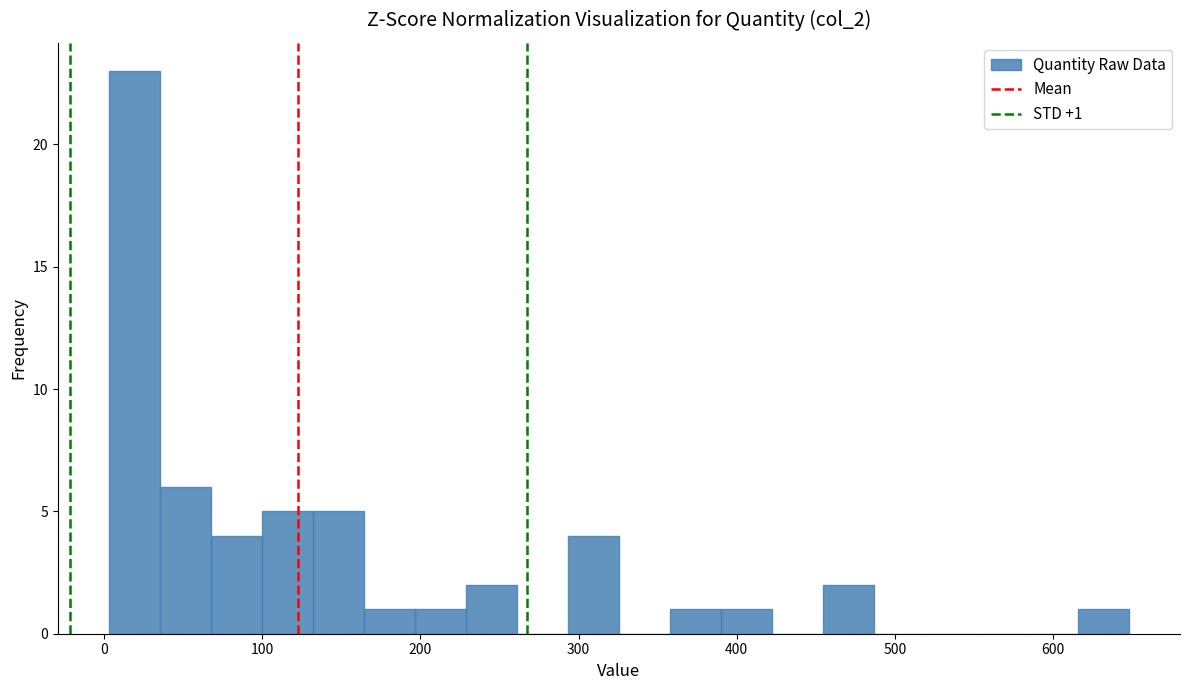

Around what value on the x-axis is the tallest bar? Give the approximate position of its centre, as read against the axis.

20